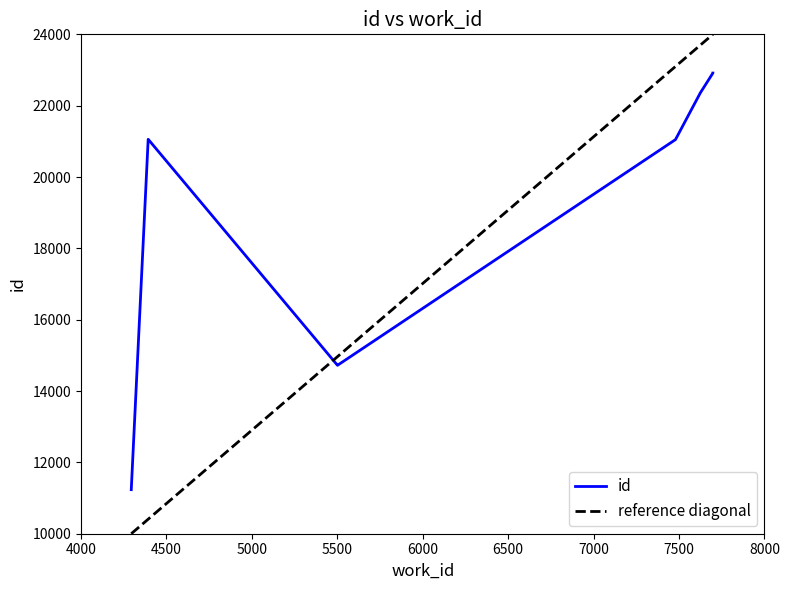

The chart shows a value of 21058 at 4393. True or false?

True